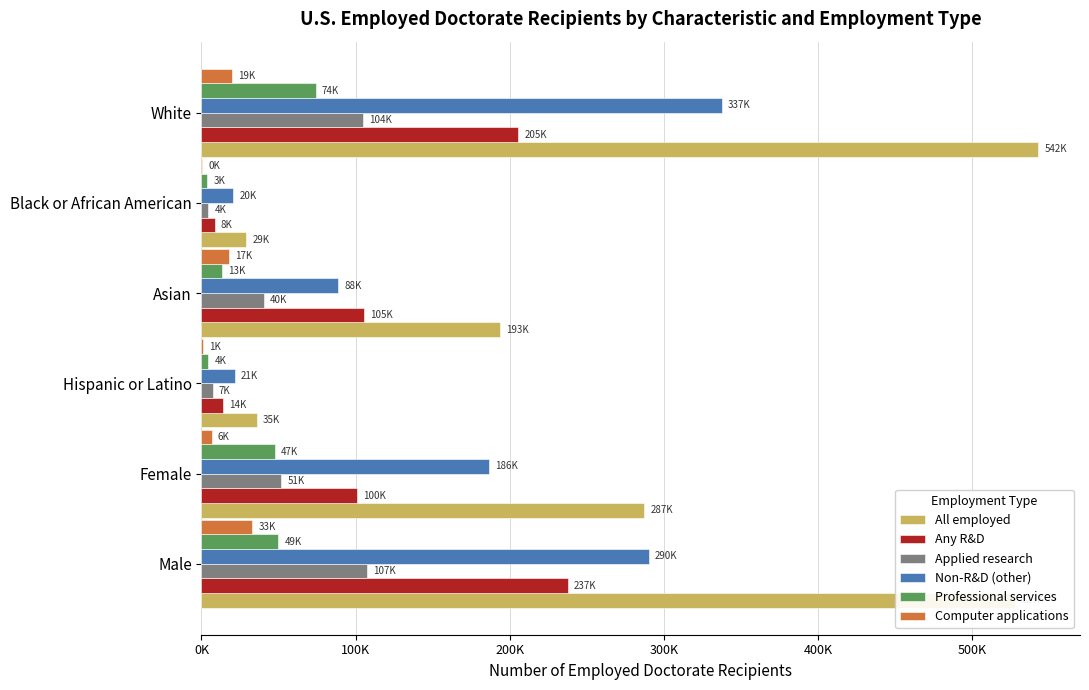

At how many categories does at least one series exceed 533221?

1